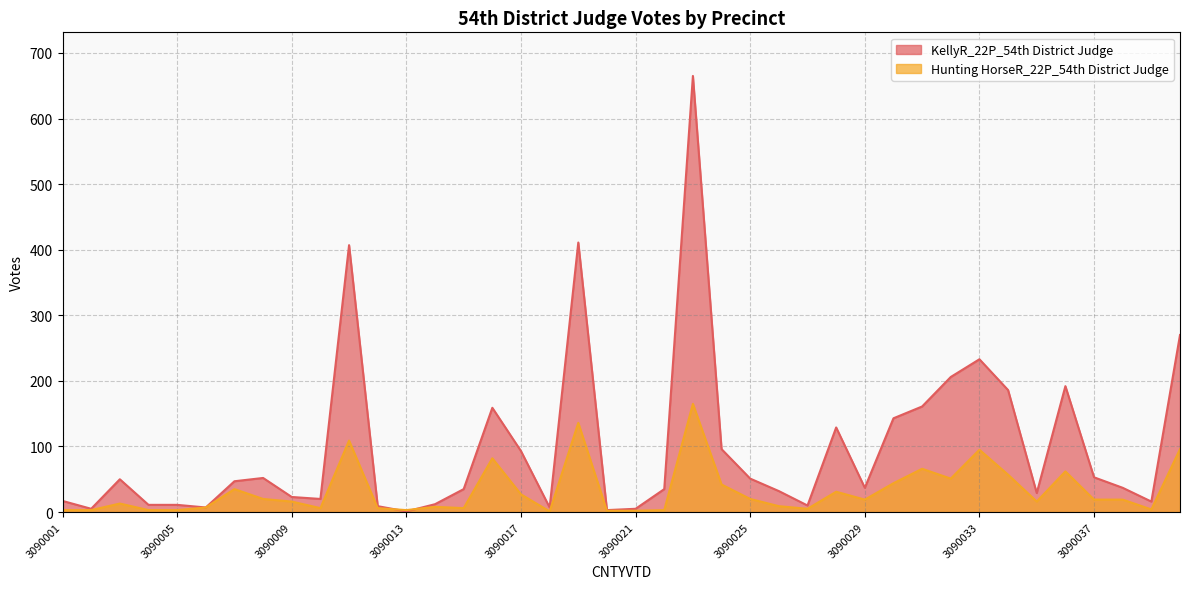

Count the number of categories in the chart.

40